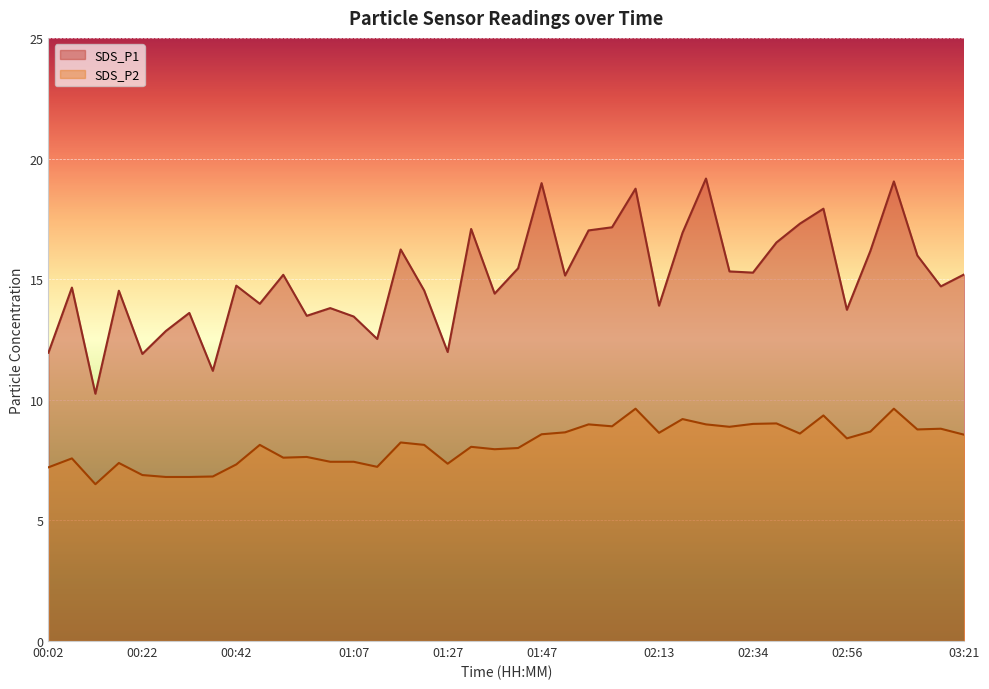

Where is the first local minimum for SDS_P1?

00:12